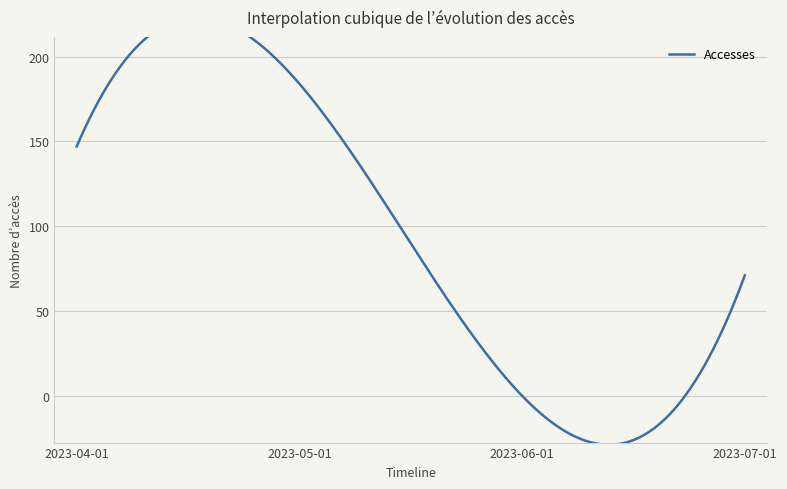

What is the label of the 1st point from the left?

2023-04-01